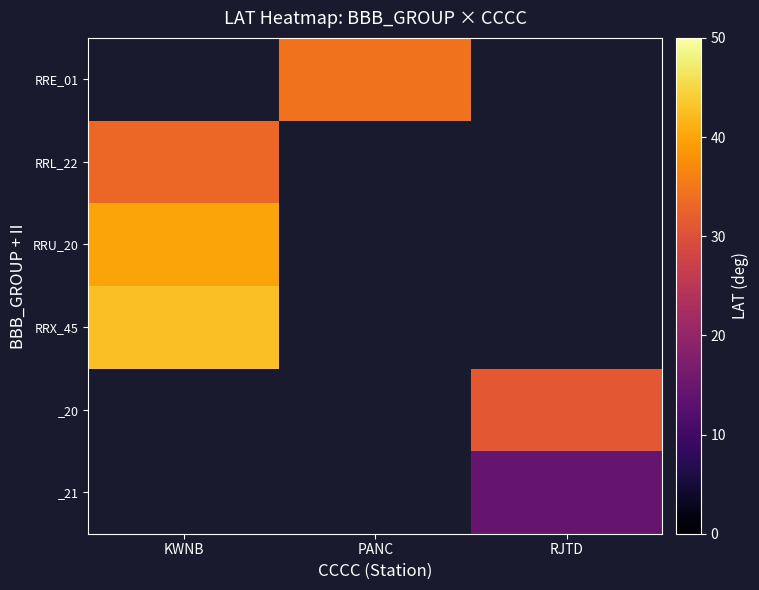

Is the value of _20 at PANC greater than the value of RRX_45 at RJTD?

No